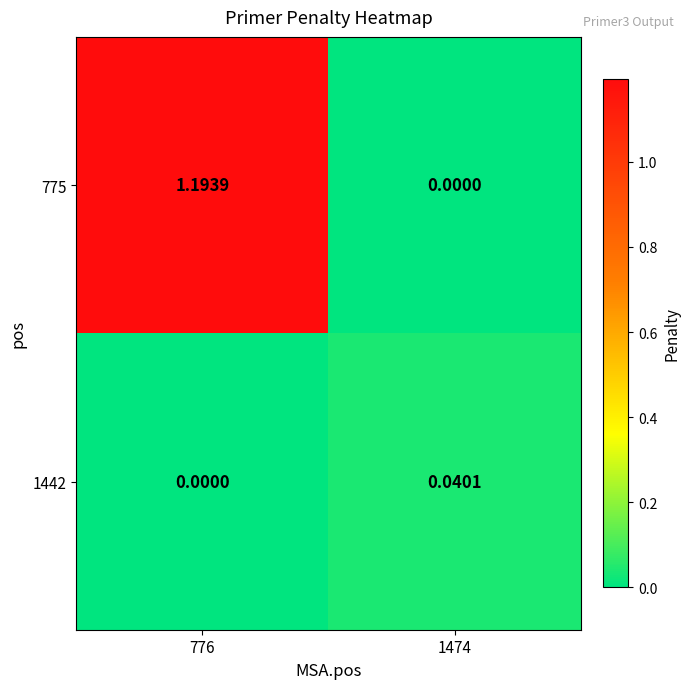

At how many categories does at least one series exceed 0?

2